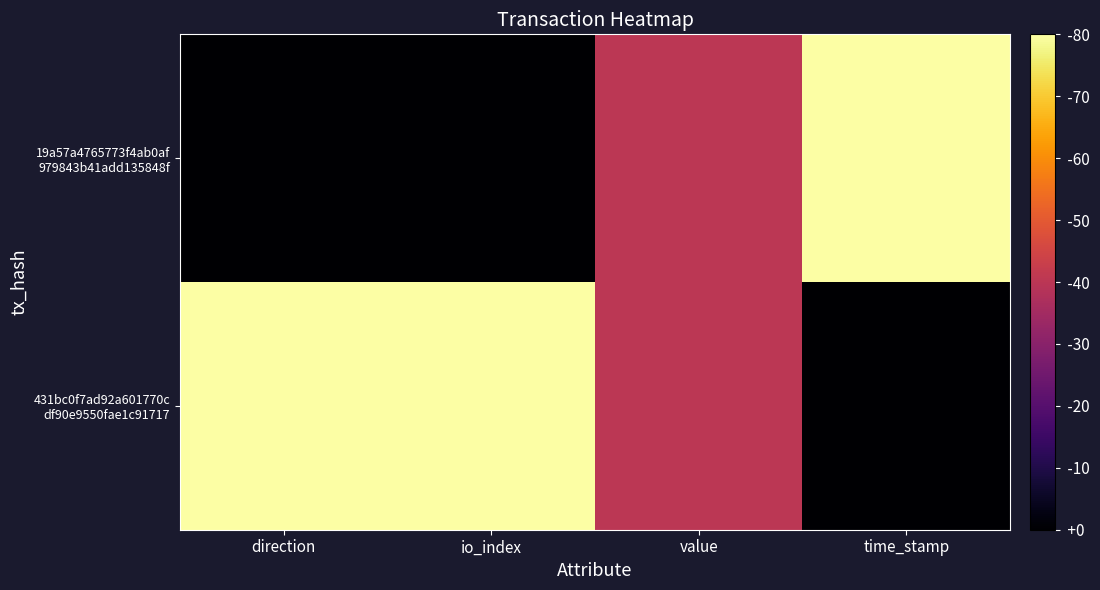

What is the greatest value displayed?

1.0